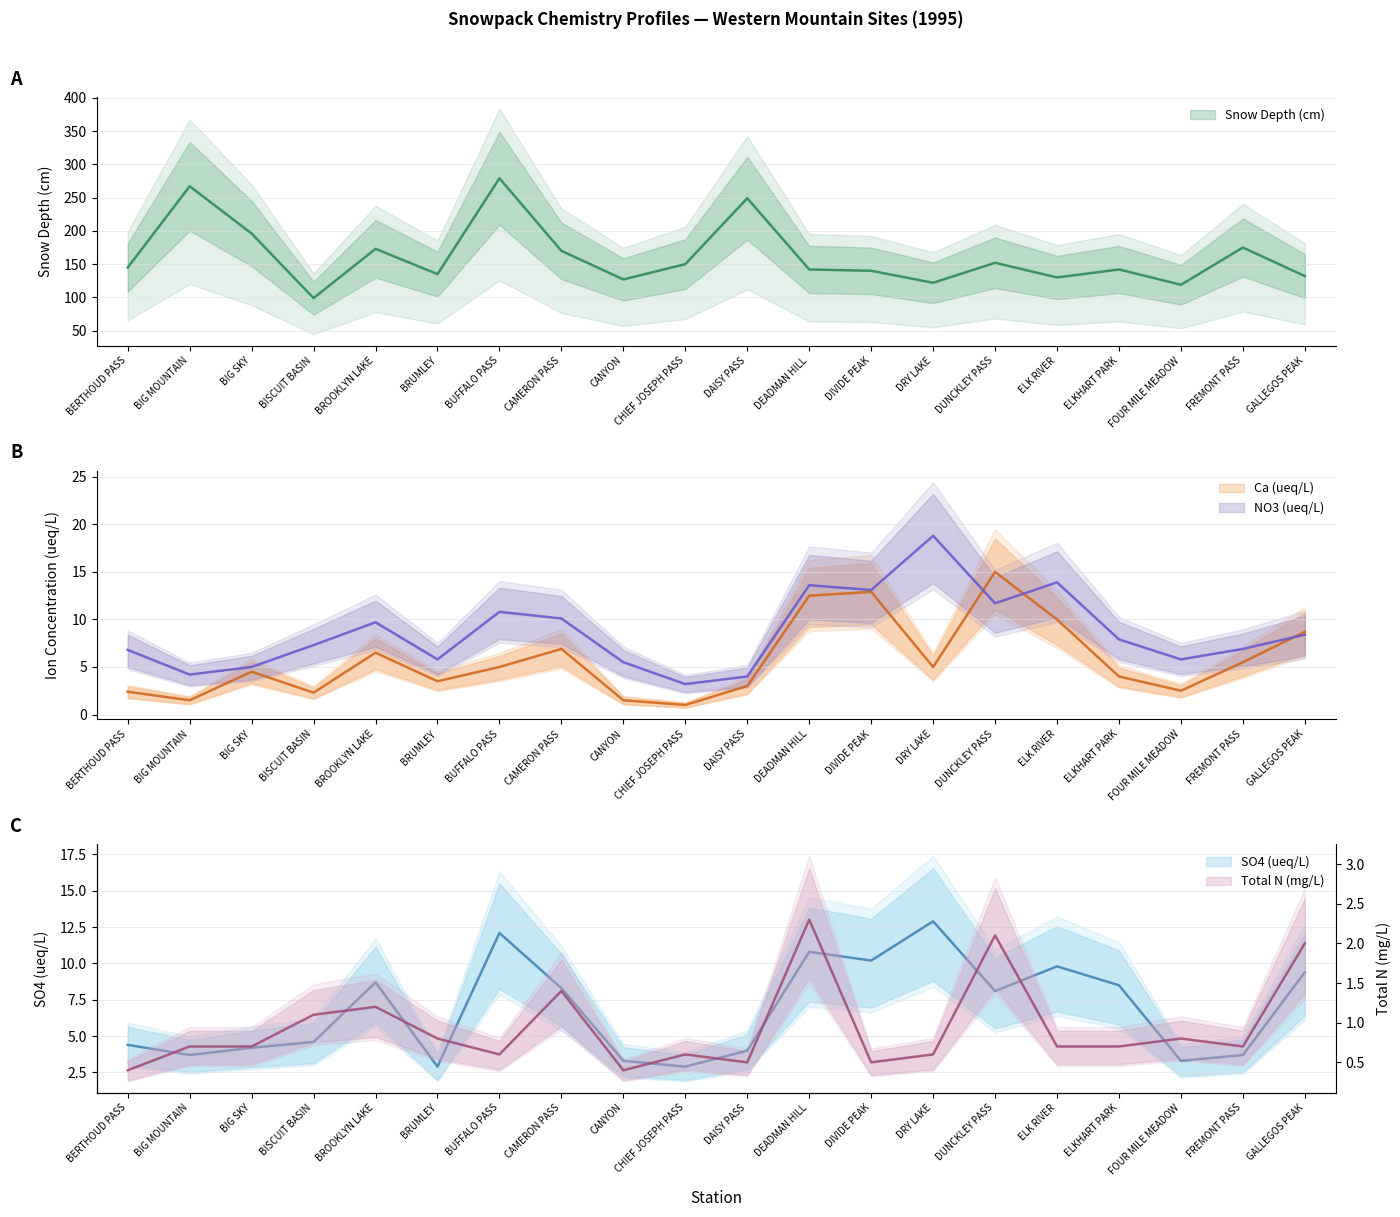

What is the smallest value displayed?

0.4